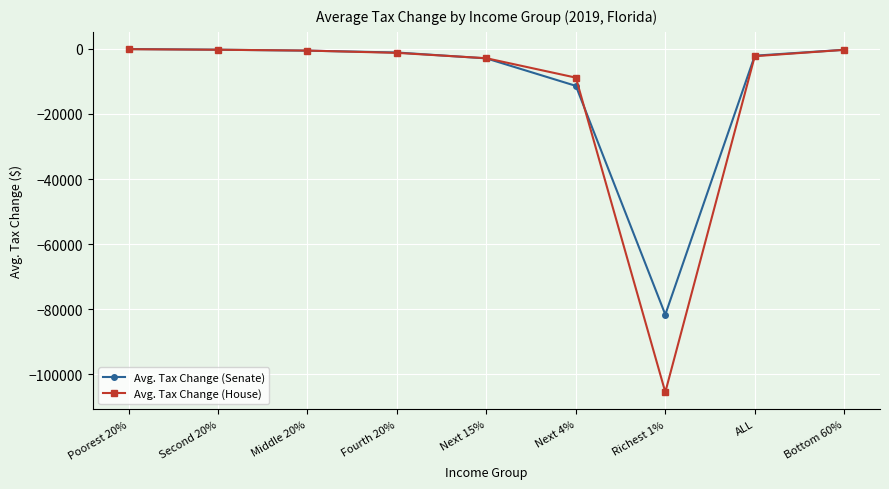

True or false: Avg. Tax Change (Senate) has more than 2 points higher than both neighbors.

False